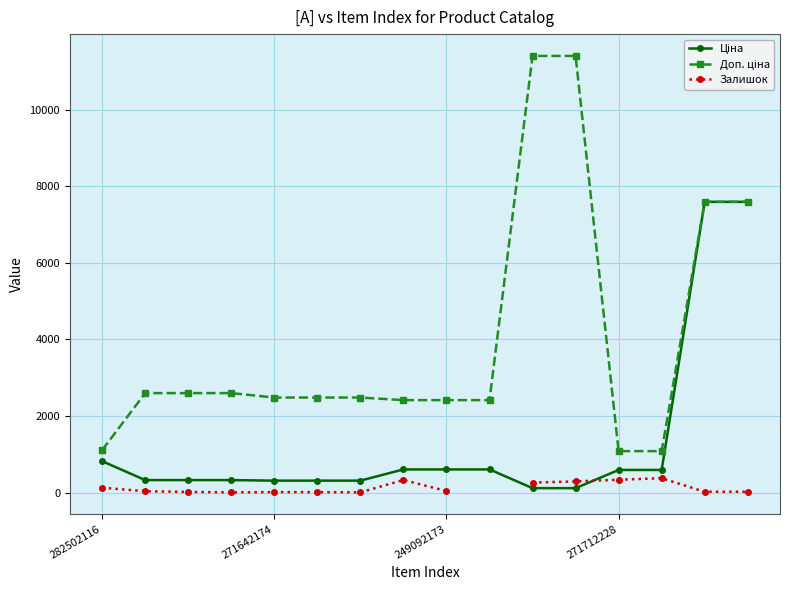

How many data points in Залишок are above 38?

6